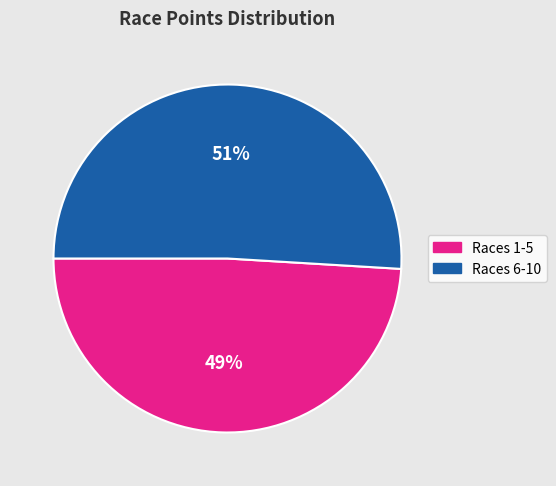

To the nearest percent, what is the average slice percentage?

50%